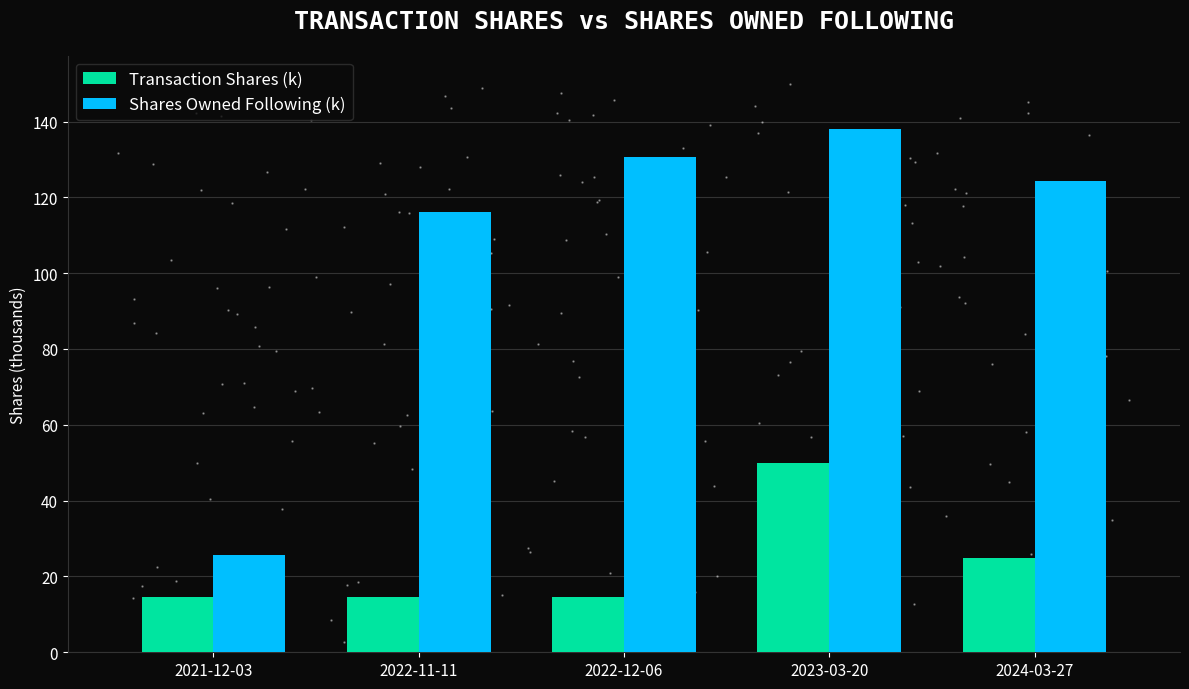

Is the value of Transaction Shares (k) at 2021-12-03 greater than the value of Shares Owned Following (k) at 2022-11-11?

No